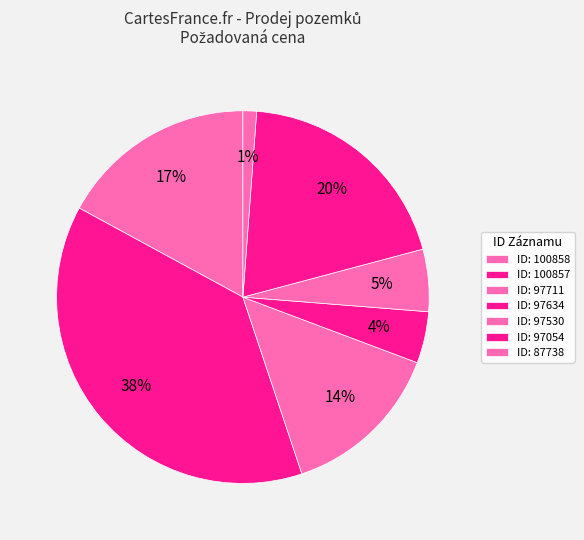

How many segments does this pie chart have?

7